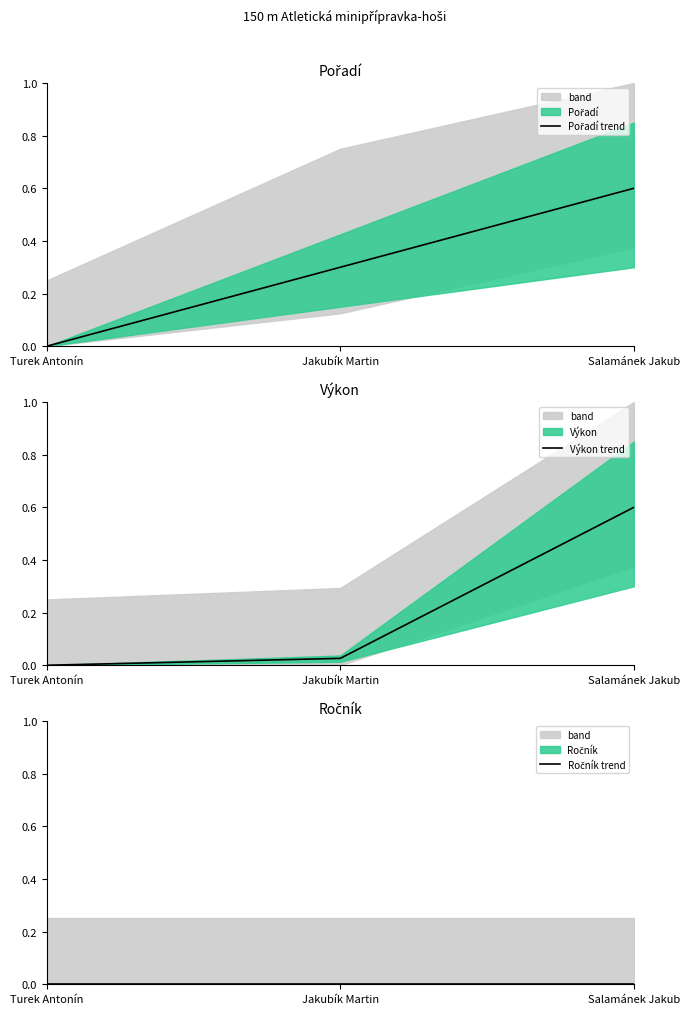

Between Turek Antonín and Jakubík Martin, which series saw the biggest shift?

Pořadí trend